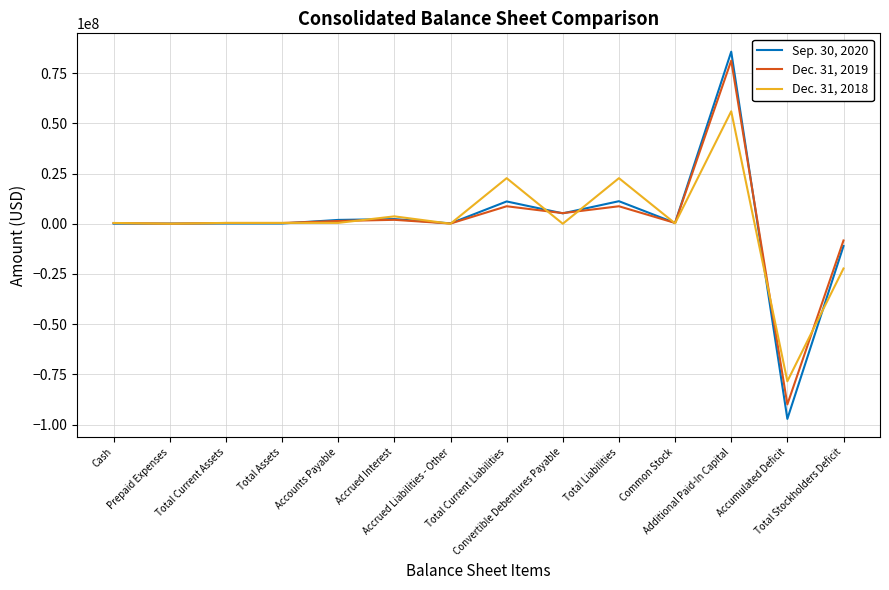

Which series has the widest spread of values?

Sep. 30, 2020